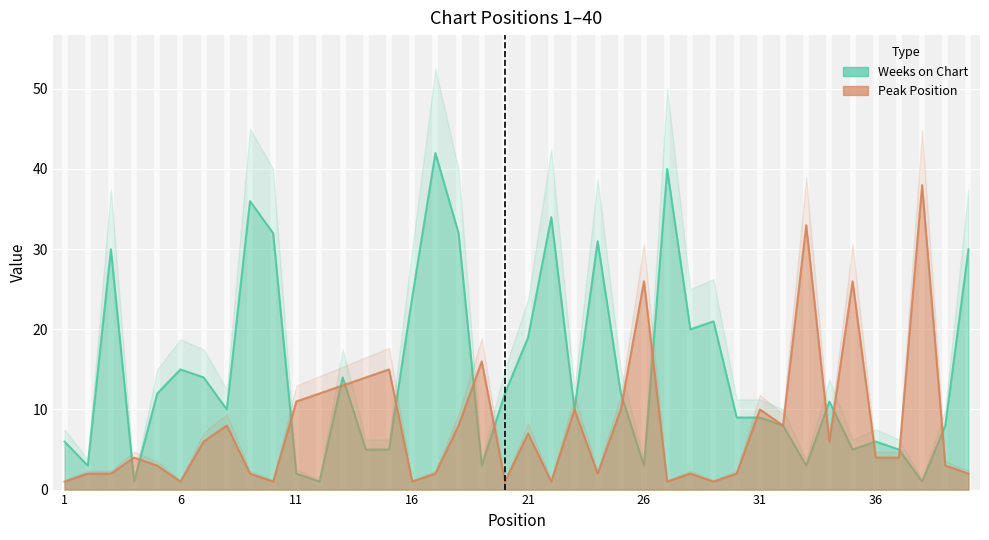

What is the difference between the maximum and minimum values in the Weeks on Chart series?

41